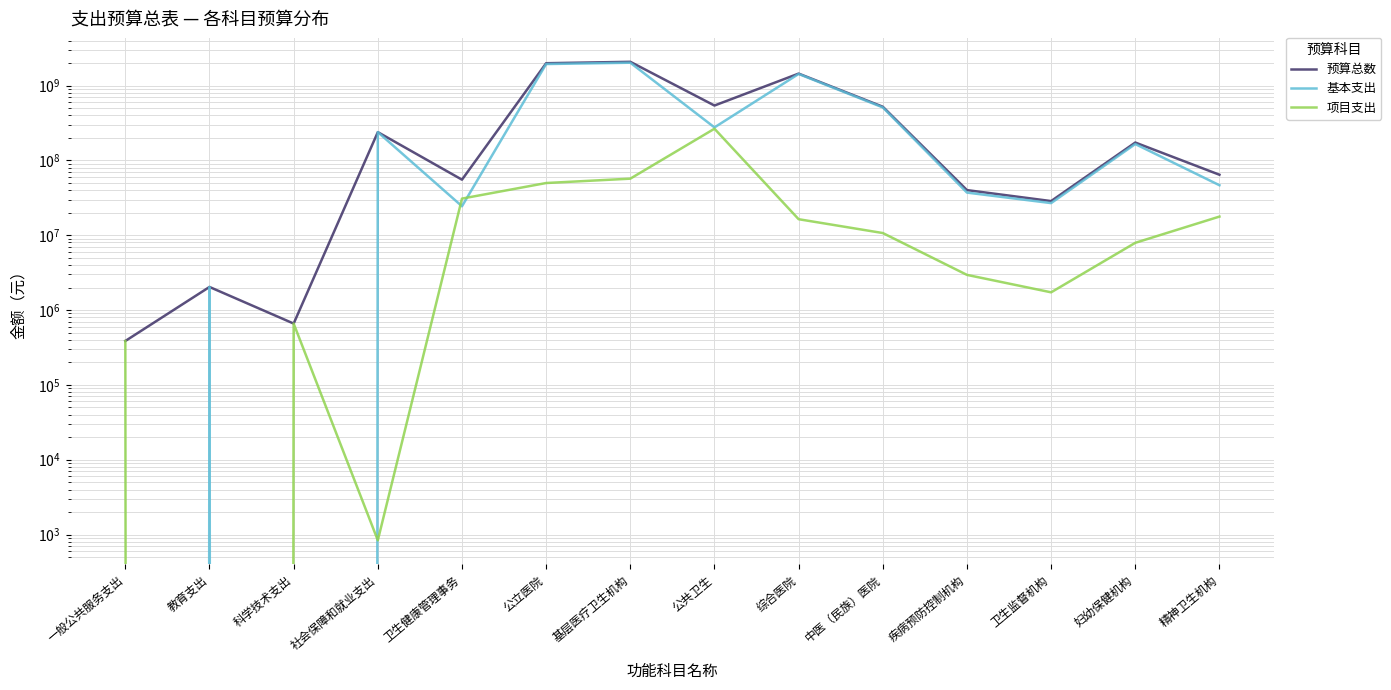

What position from the right is 卫生监督机构?

3